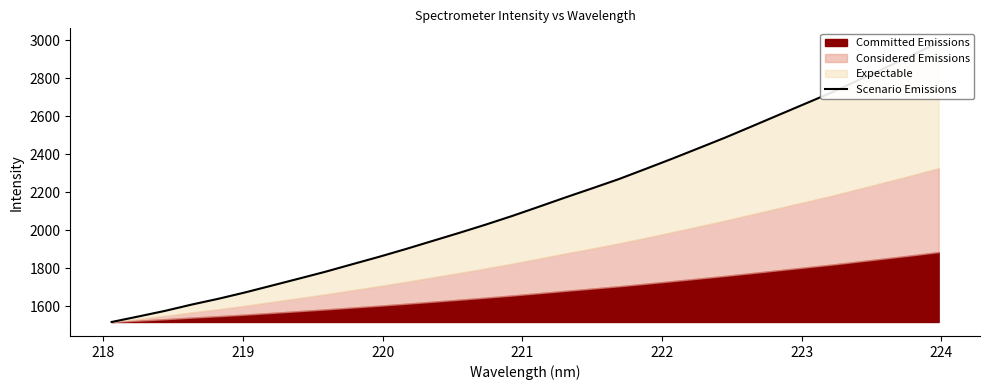

What is the value of the 15th point from the left?

2029.8